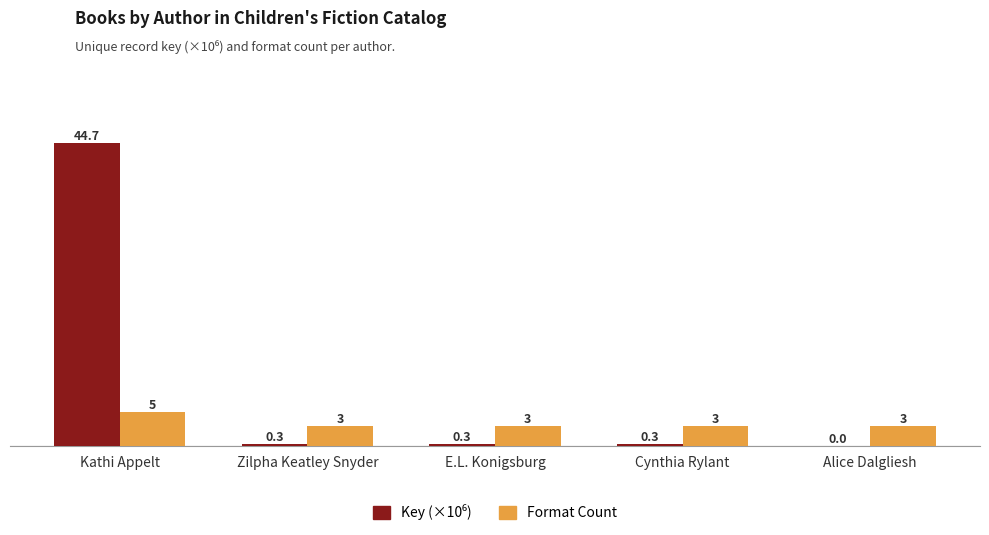

The value of Format Count at E.L. Konigsburg is 3.0. True or false?

True